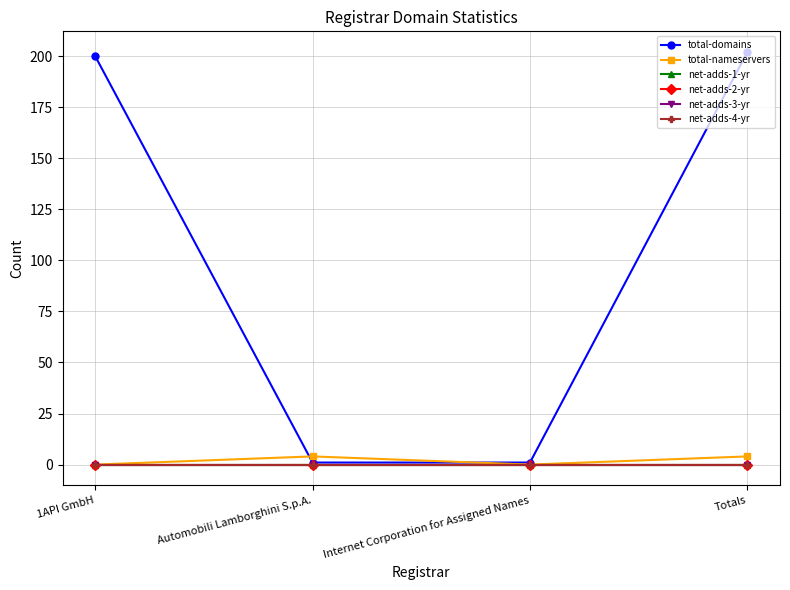

What is the difference between the highest and lowest values at Internet Corporation for Assigned Names?

1